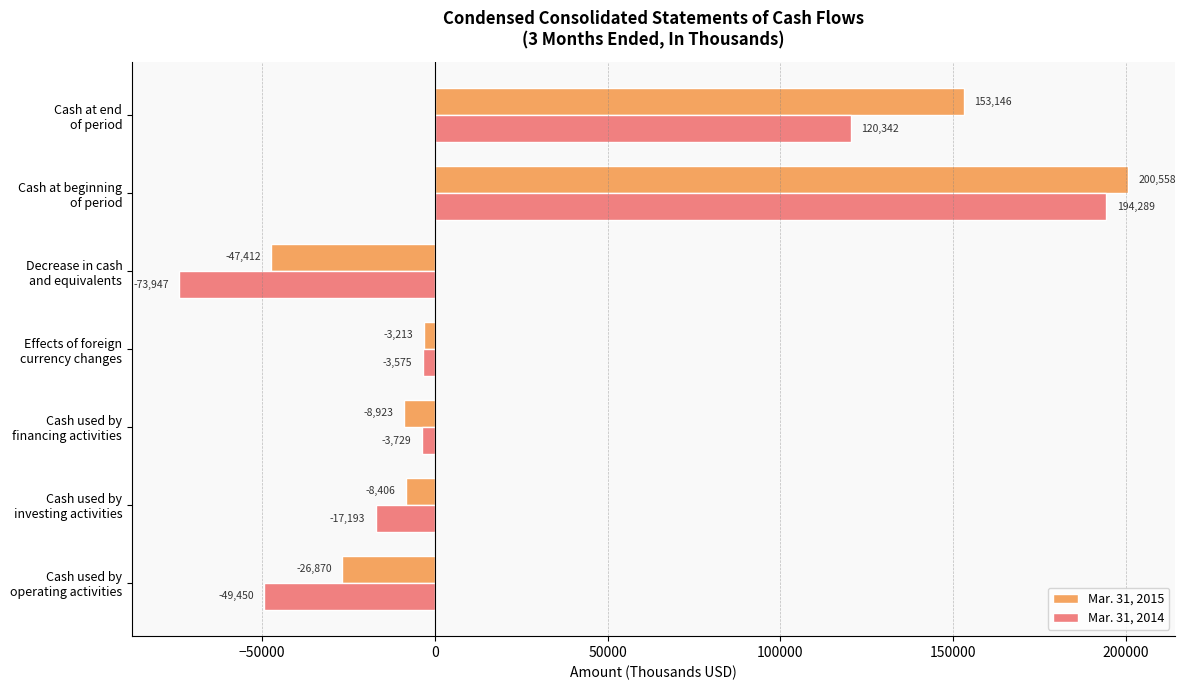

At which label is Mar. 31, 2015 closest to 76573?

Cash at end
of period